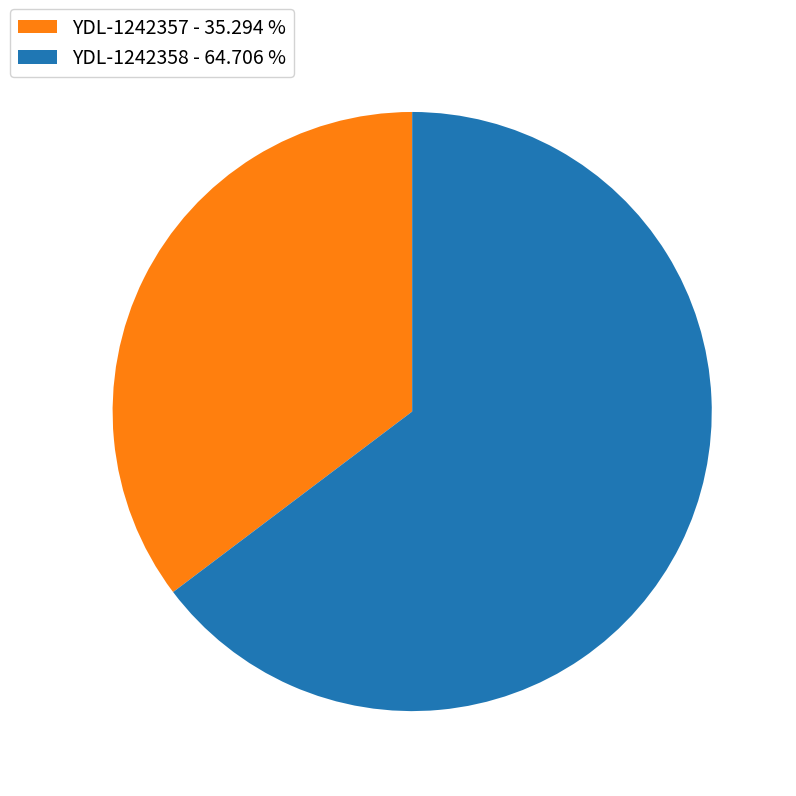

How many slices are in this pie chart?

2